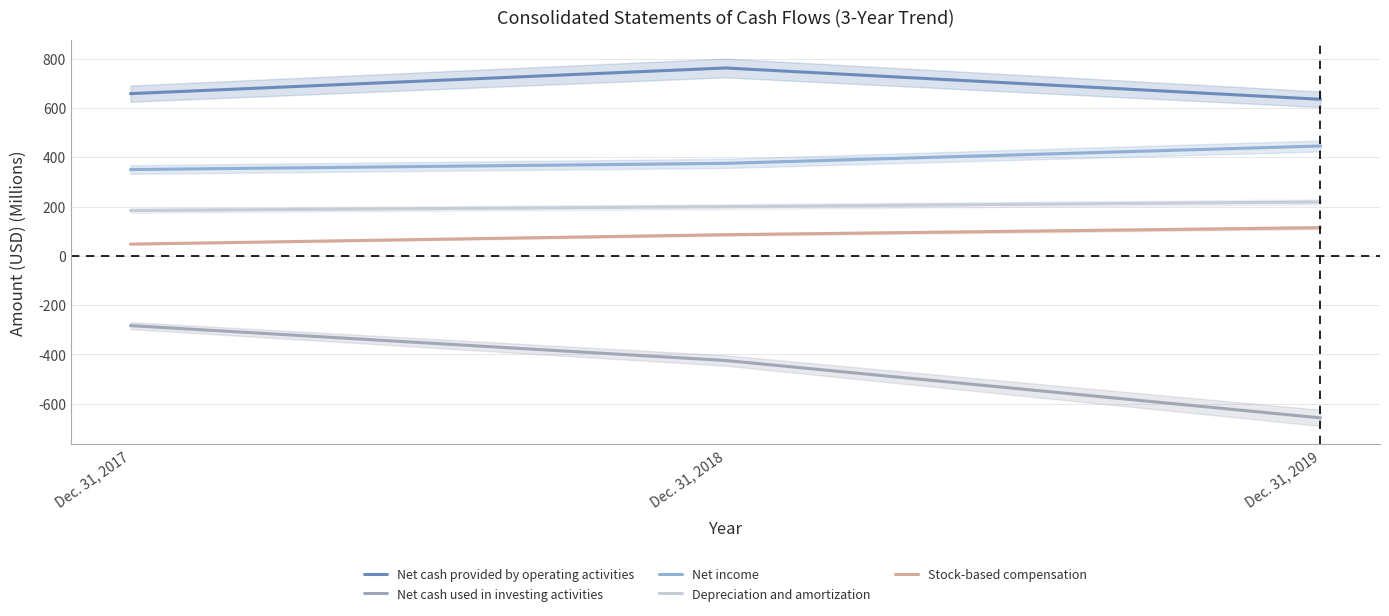

How many data points in Net cash used in investing activities are less than -424?

2